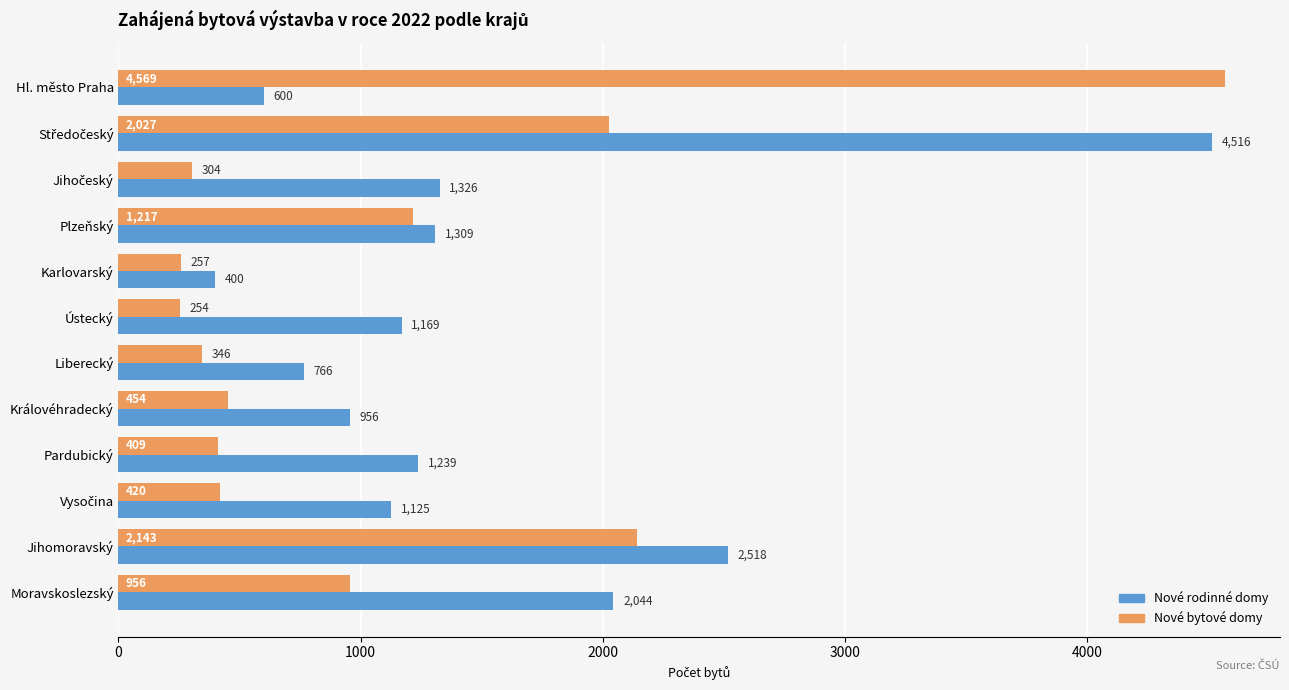

What is the difference between the maximum and second lowest values in the Nové bytové domy series?

4312